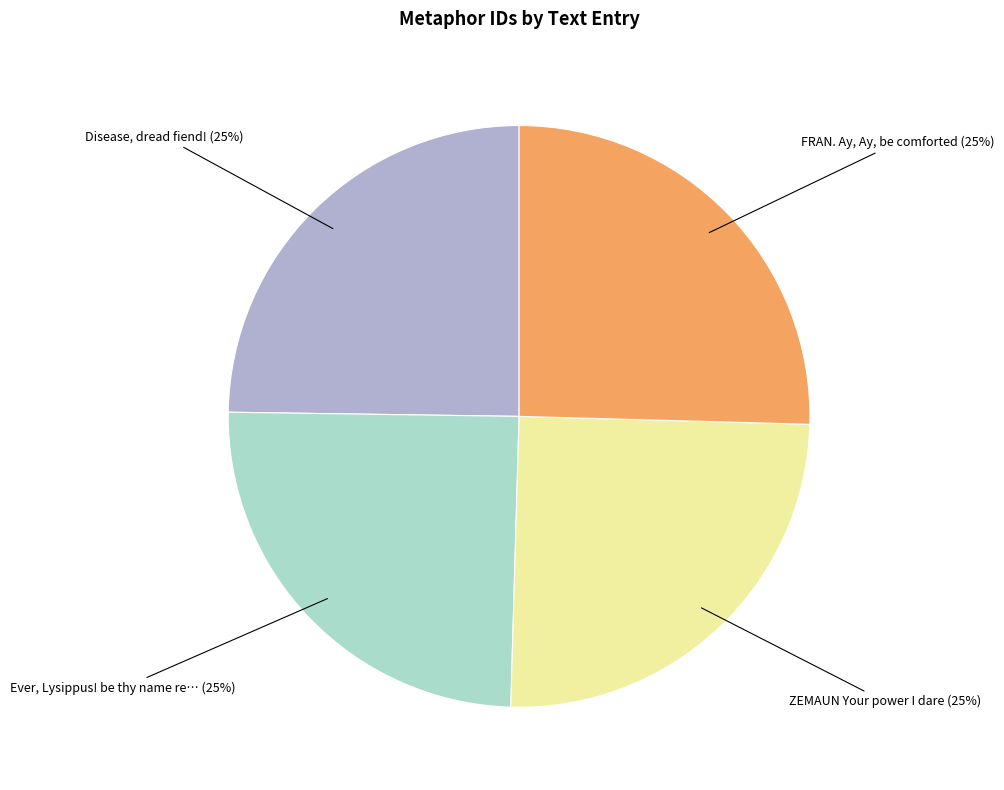

Does any single category account for the majority?

No